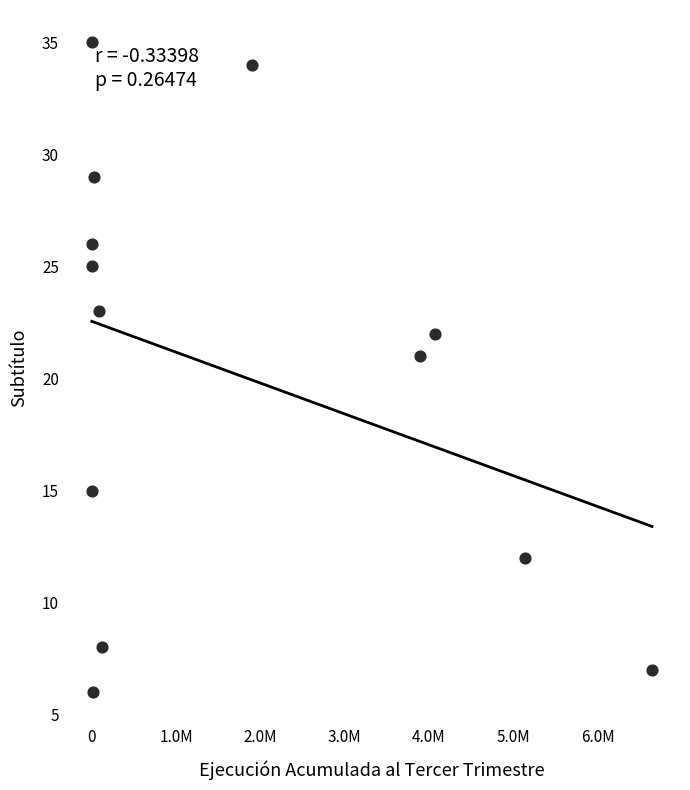

What Y value in the scatter plot is closest to 20?

21